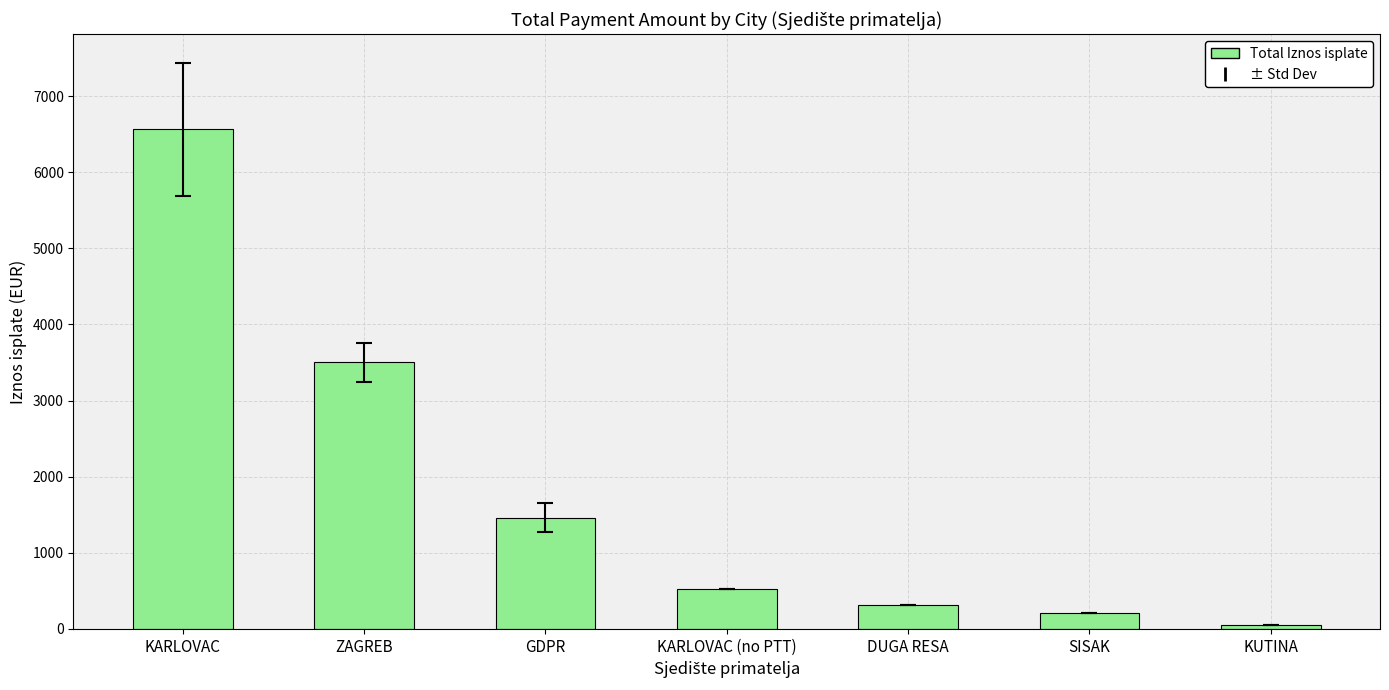

Which has a higher value, KUTINA or DUGA RESA?

DUGA RESA